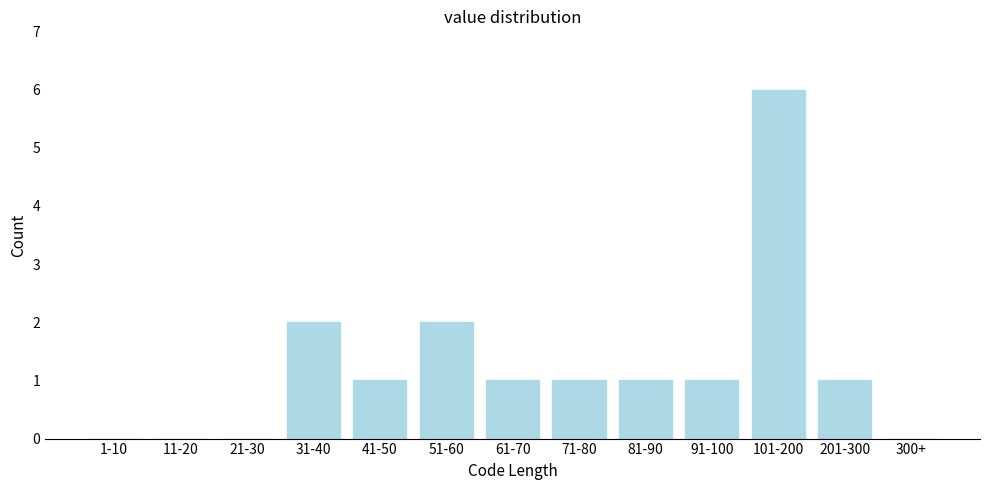

Reading right to left, list all the values displayed in this chart.

300+=0	201-300=1	101-200=6	91-100=1	81-90=1	71-80=1	61-70=1	51-60=2	41-50=1	31-40=2	21-30=0	11-20=0	1-10=0